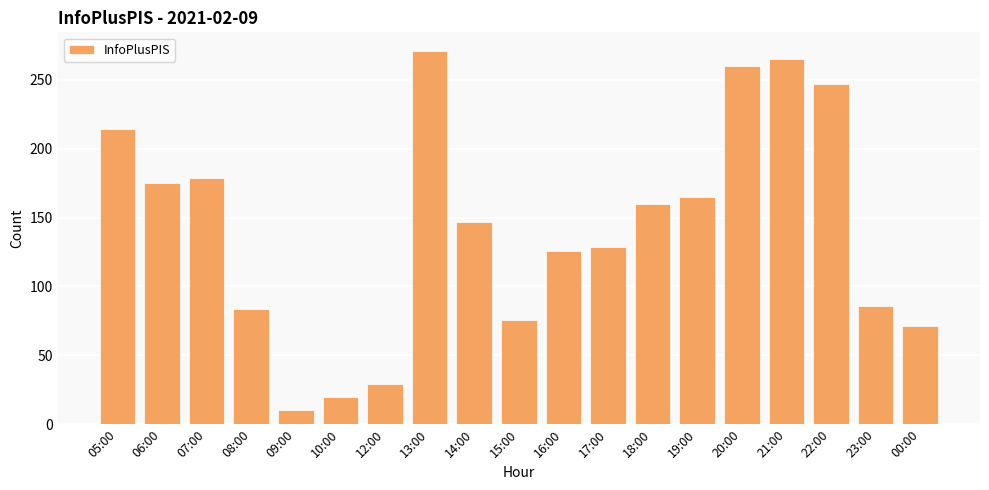

Does the chart contain stacked bars?

No